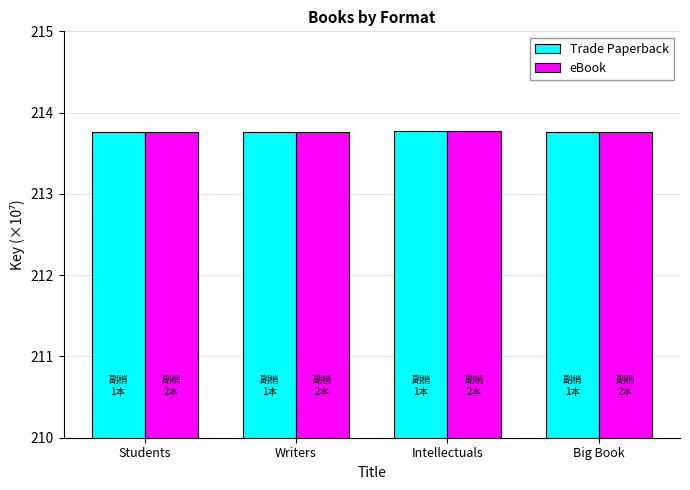

True or false: Trade Paperback has a value of 284.6 at Intellectuals.

False